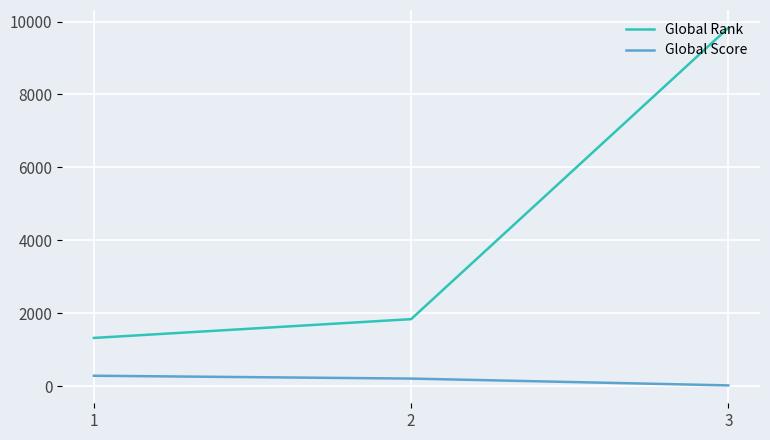

At which category is the sum across all series the highest?

3